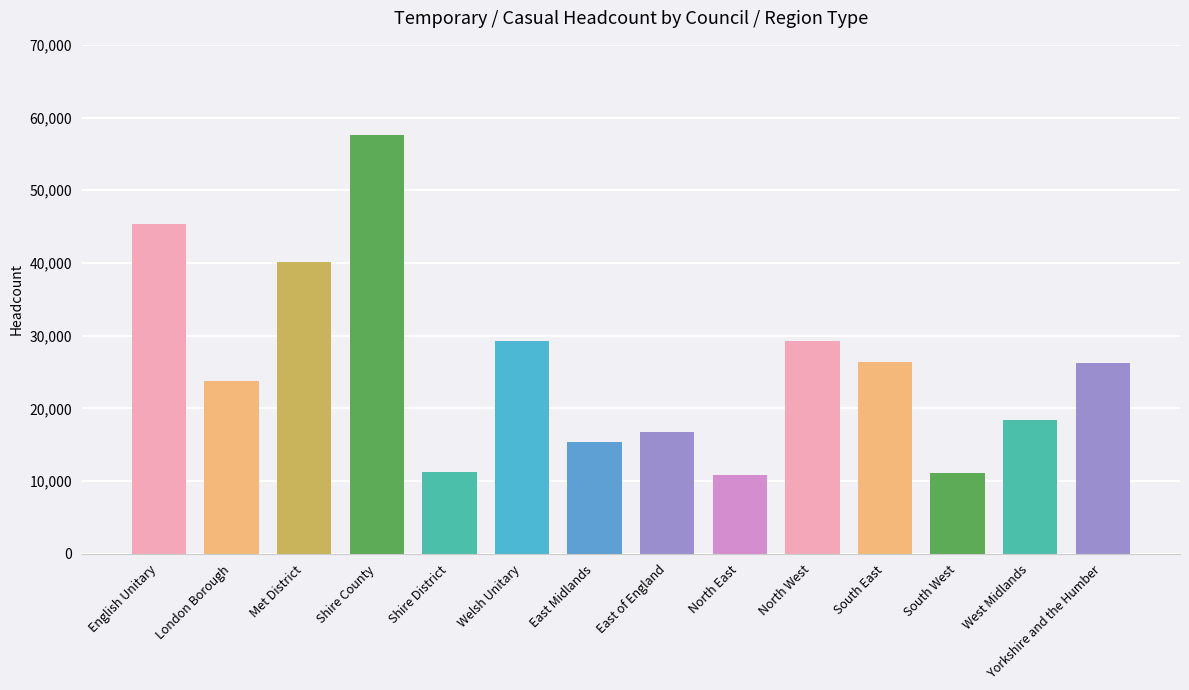

List the labels in order of value, largest first.

Shire County, English Unitary, Met District, Welsh Unitary, North West, South East, Yorkshire and the Humber, London Borough, West Midlands, East of England, East Midlands, Shire District, South West, North East